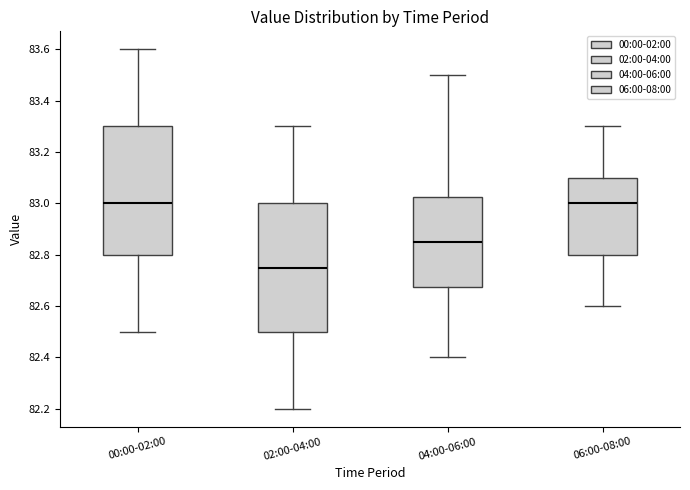

Where does the median line of the box for 00:00-02:00 sit on the y-axis? The values are not printed on the chart, so give them approximately, as read against the axis.

83.00